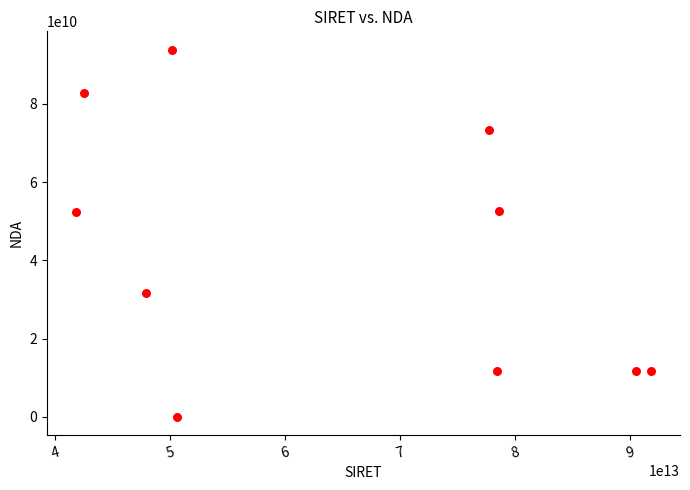

What is the average X value?

64980251690019